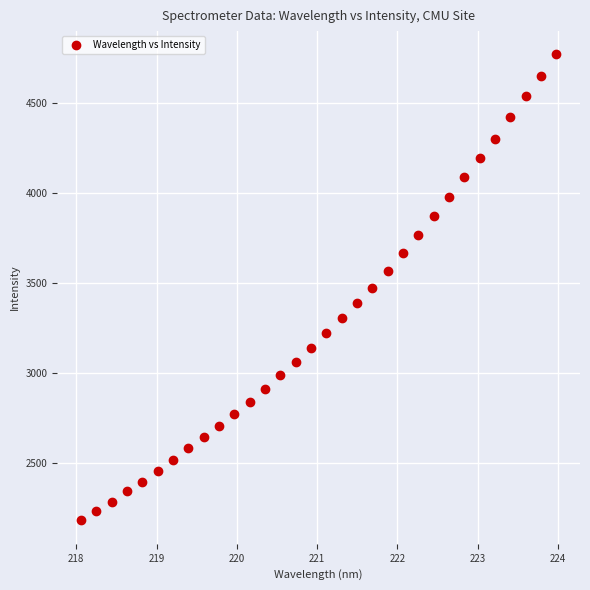

What is the range of X values (max minus min)?

5.9